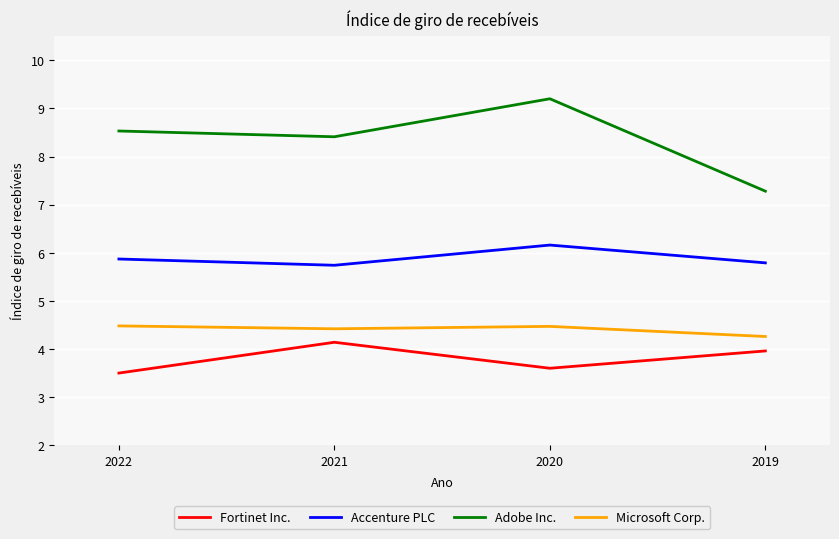

How many Microsoft Corp. values are between 4 and 5?

4